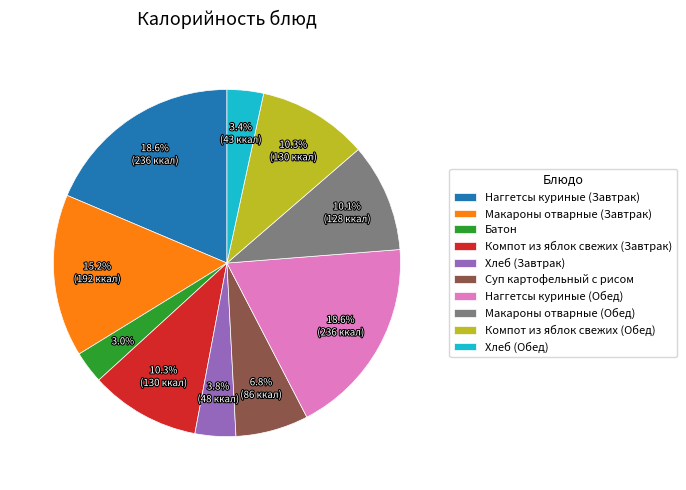

To the nearest percent, what is the average slice percentage?

10%